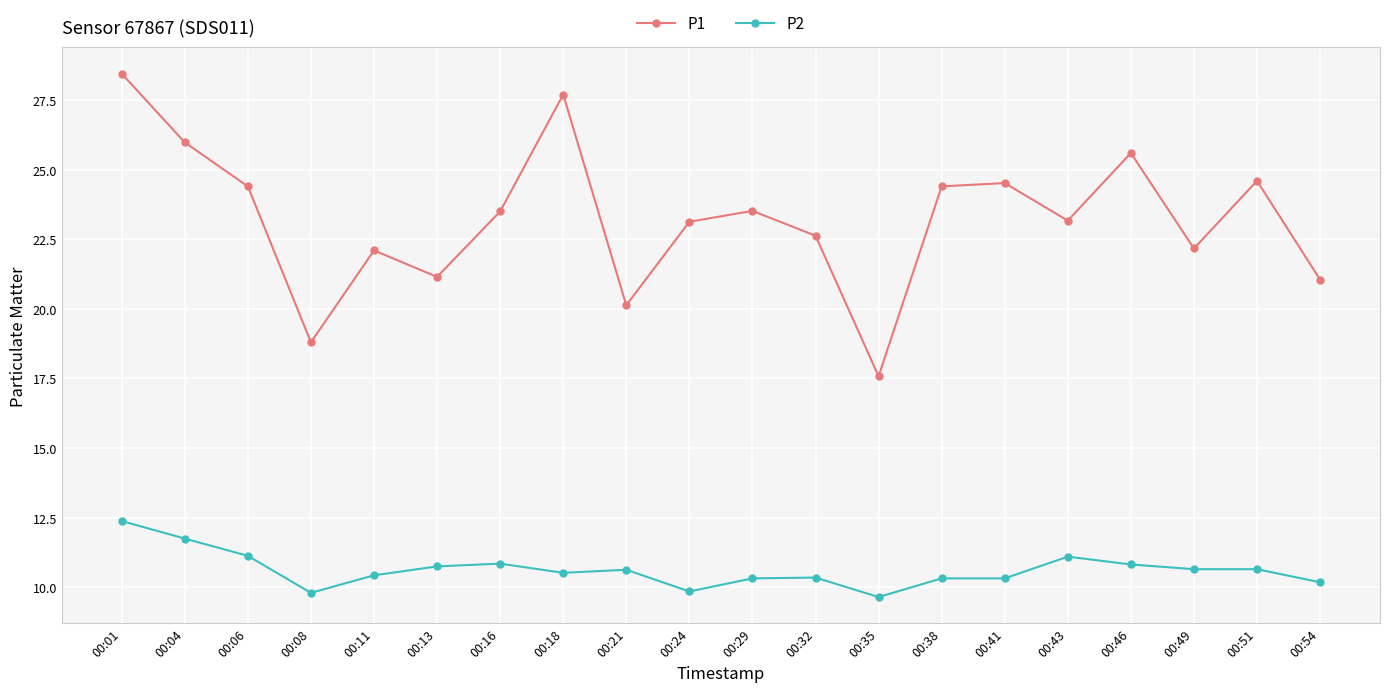

What is the minimum value for P1?

17.6